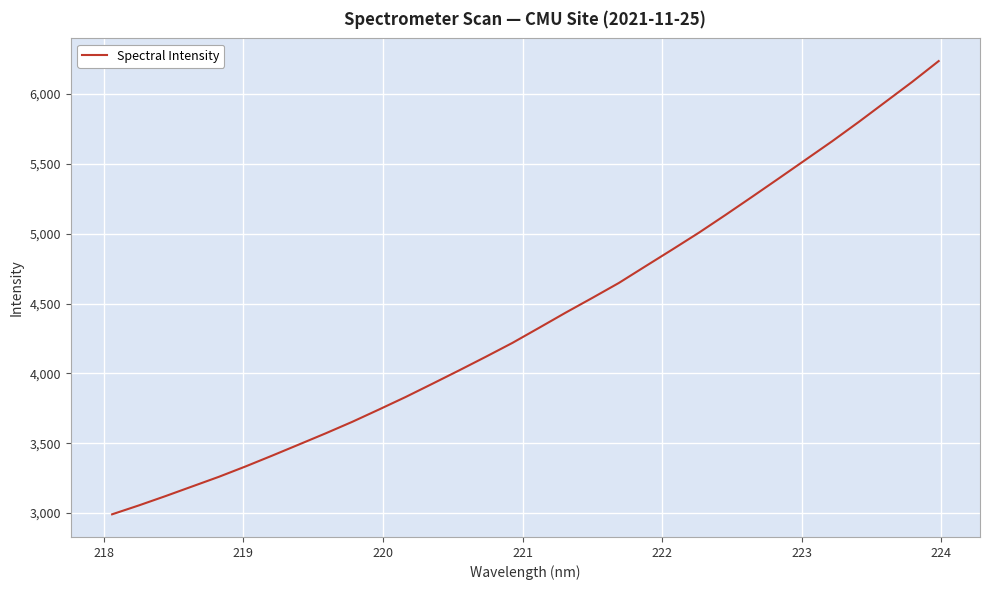

What is the minimum value shown in the chart?

2991.0